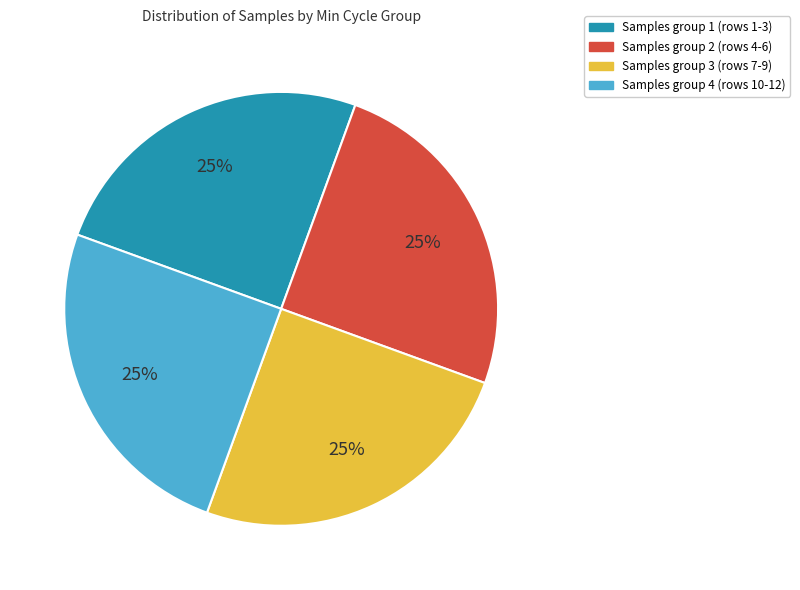

What percentage is the Samples group 2 (rows 4-6) slice, to the nearest percent?

25%